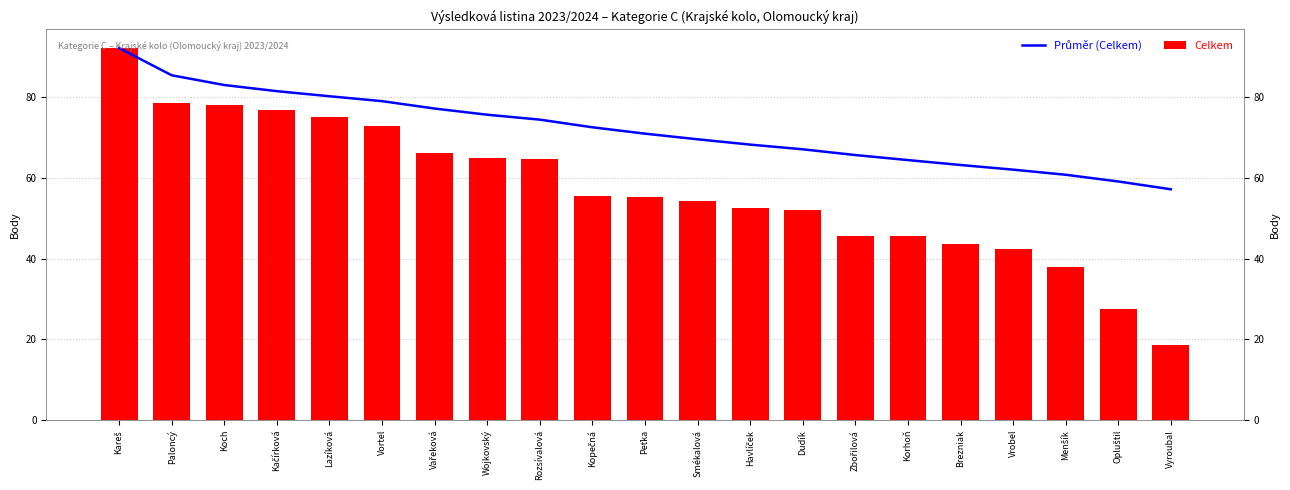

Which series has the widest spread of values?

Celkem